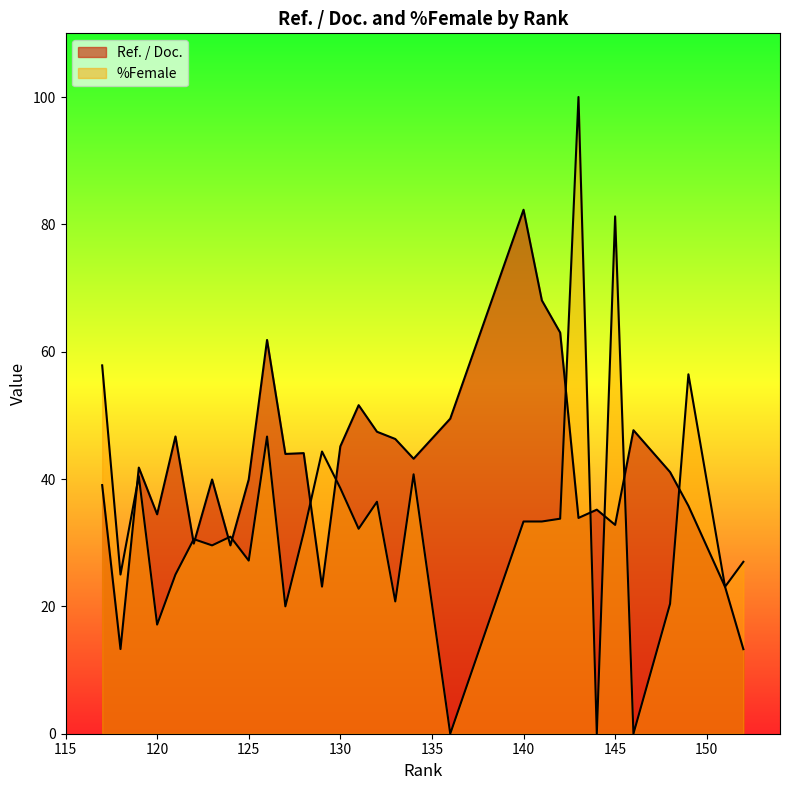

Is it true that %Female equals 7.7 at 128?

False